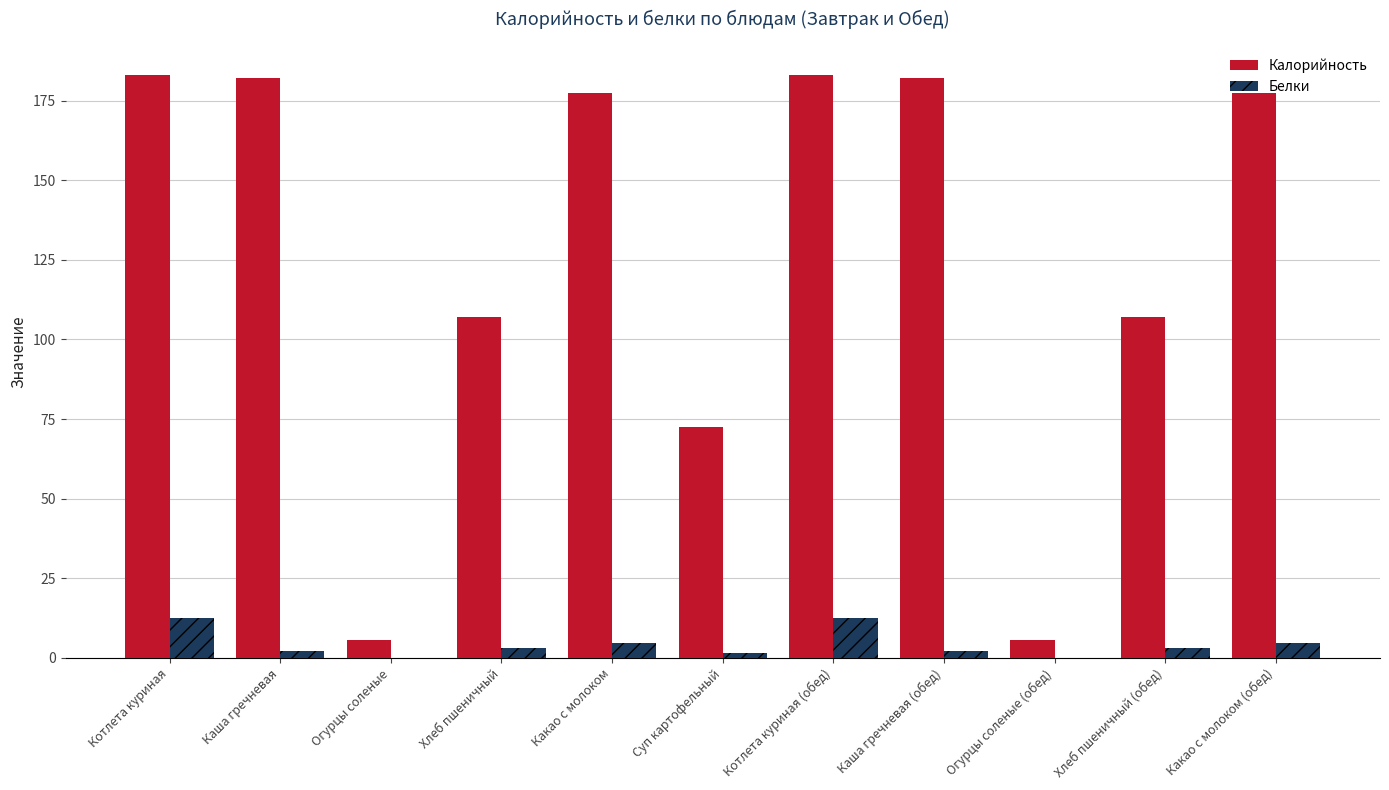

How many series are shown in this chart?

2